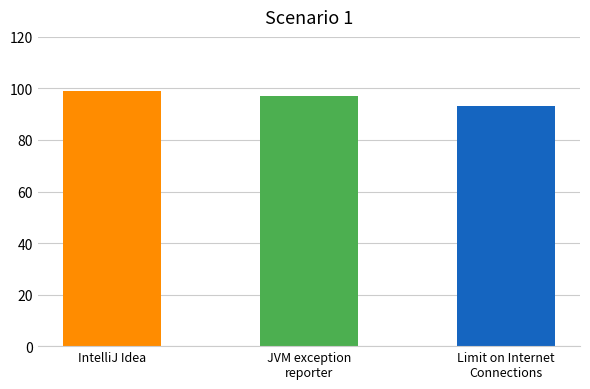

Approximately how many times larger is the value at JVM exception reporter routine crashes compared to Limit on Internet Connections Reached?

1.0